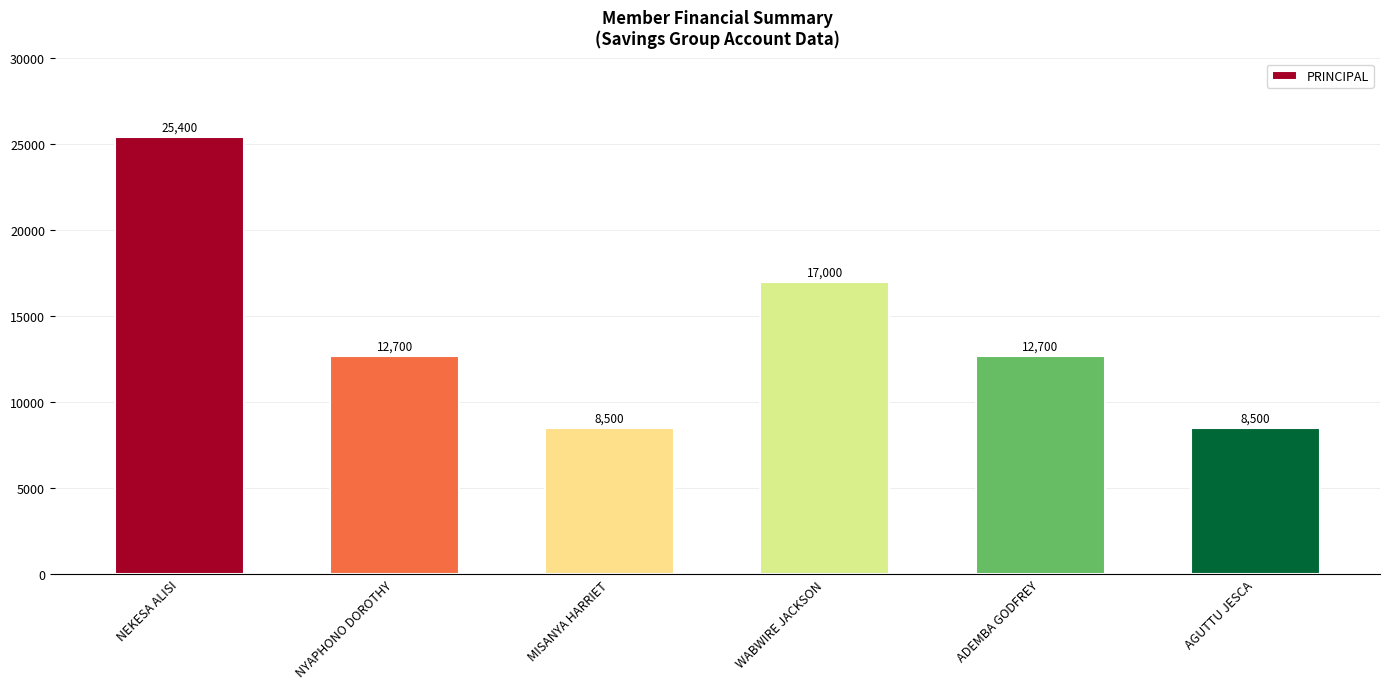

How many bars are there in total?

6